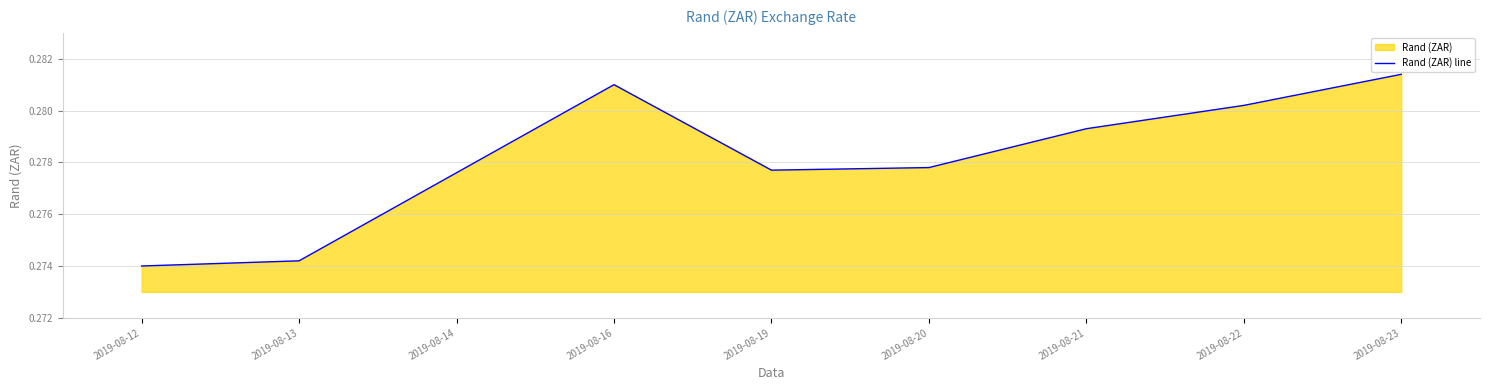

Count the values in the range 0 to 1.

9